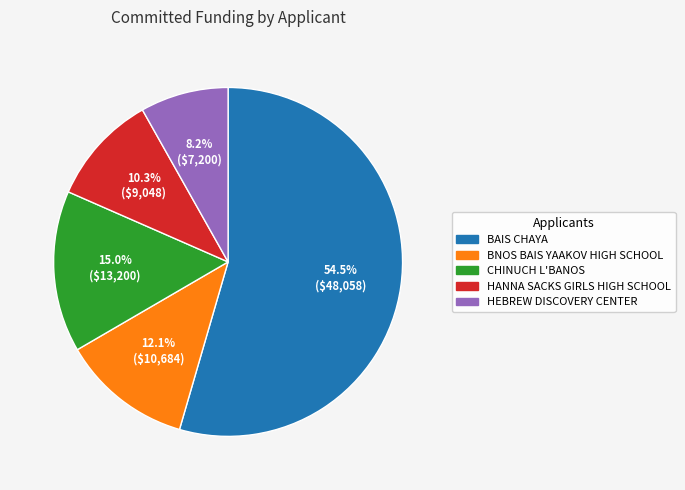

To the nearest percent, what is the average slice percentage?

20%